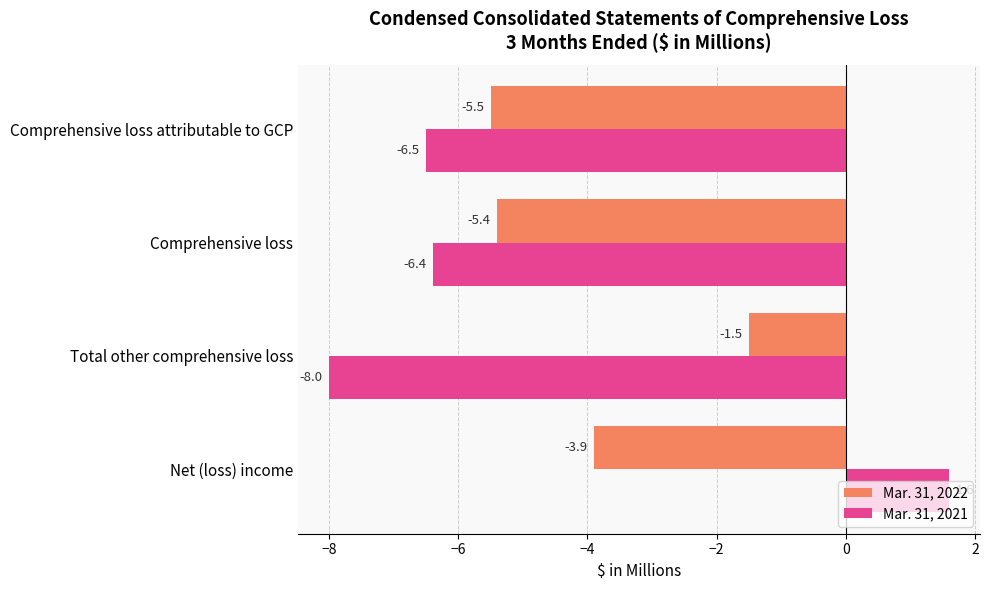

Which series has the largest total across all categories?

Mar. 31, 2022